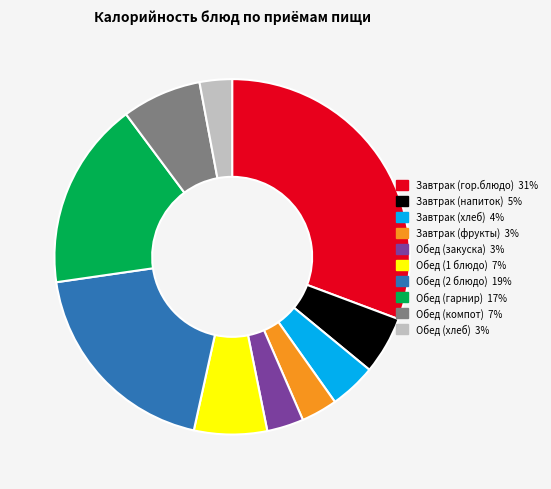

Count the number of slices in the pie.

10